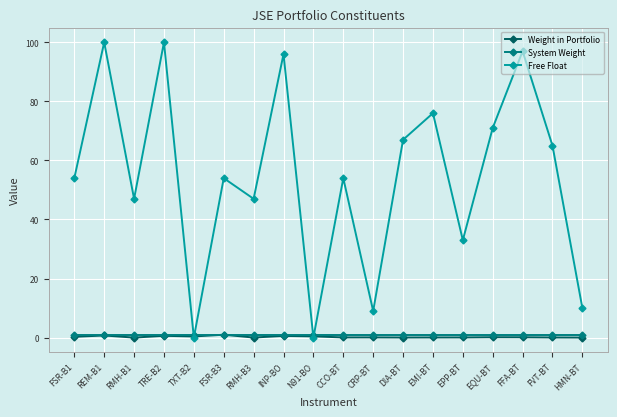

Count the number of data series in this chart.

3